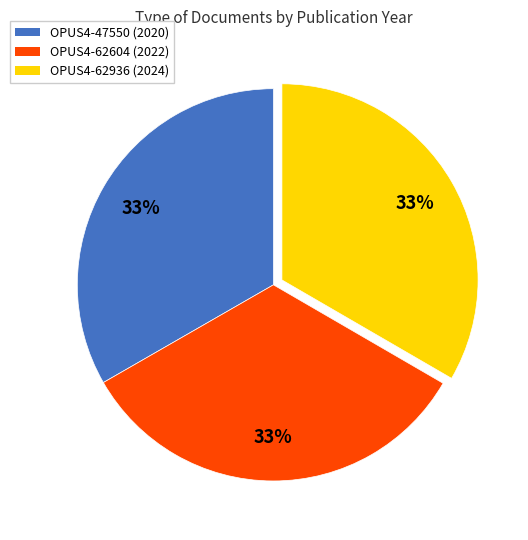

How many segments does this pie chart have?

3